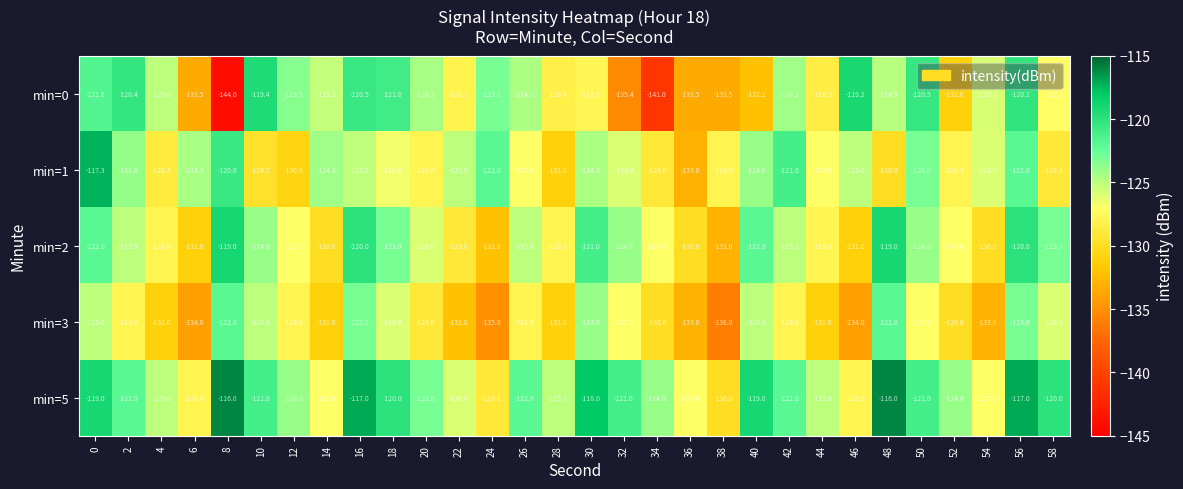

The value of min=2 at 10 is -124.0. True or false?

True